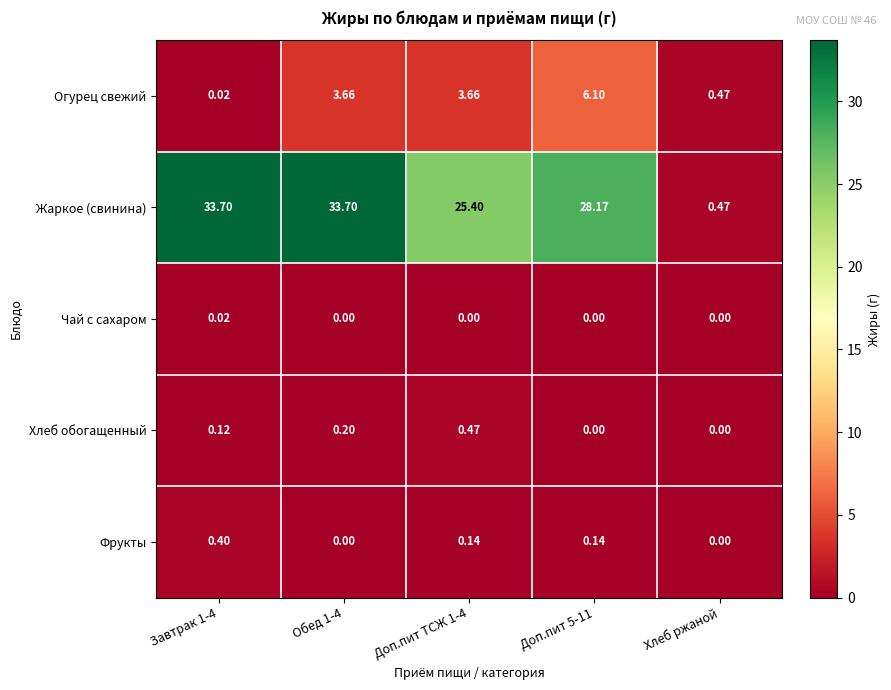

List the series in order of their peak value, lowest first.

Чай с сахаром, Фрукты, Хлеб обогащенный, Огурец свежий, Жаркое (свинина)